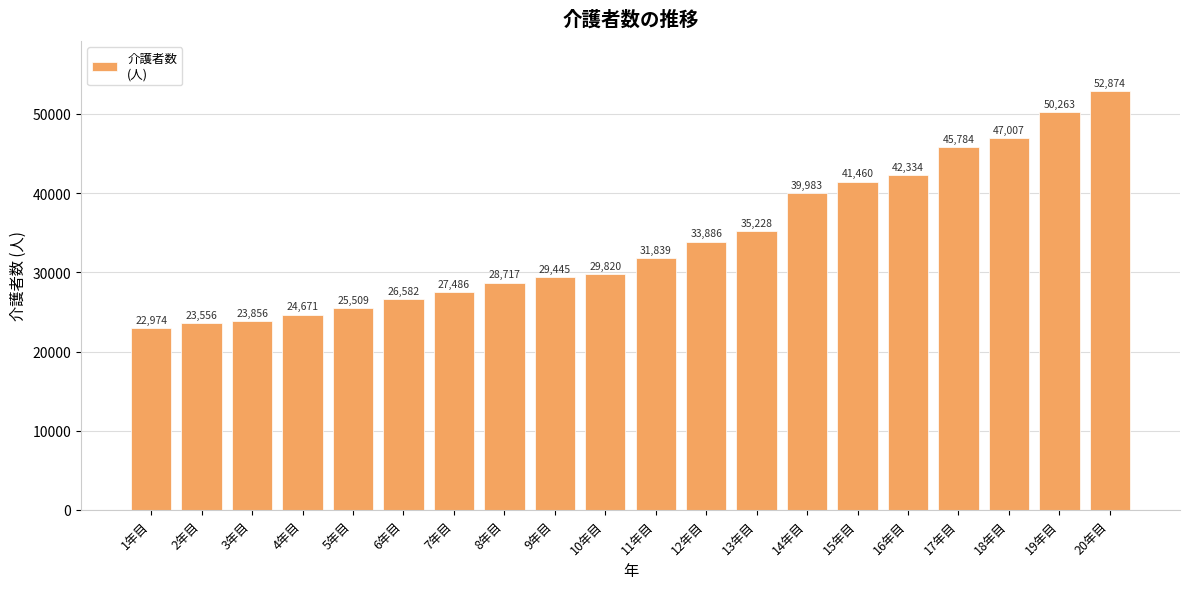

What position from the right is 14年目?

7